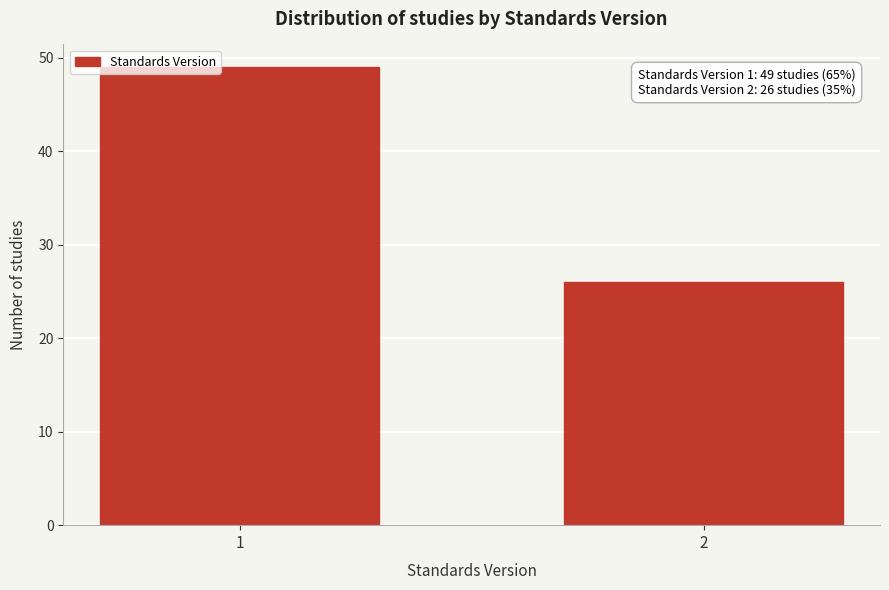

Reading left to right, list all the values displayed in this chart.

1=49	2=26